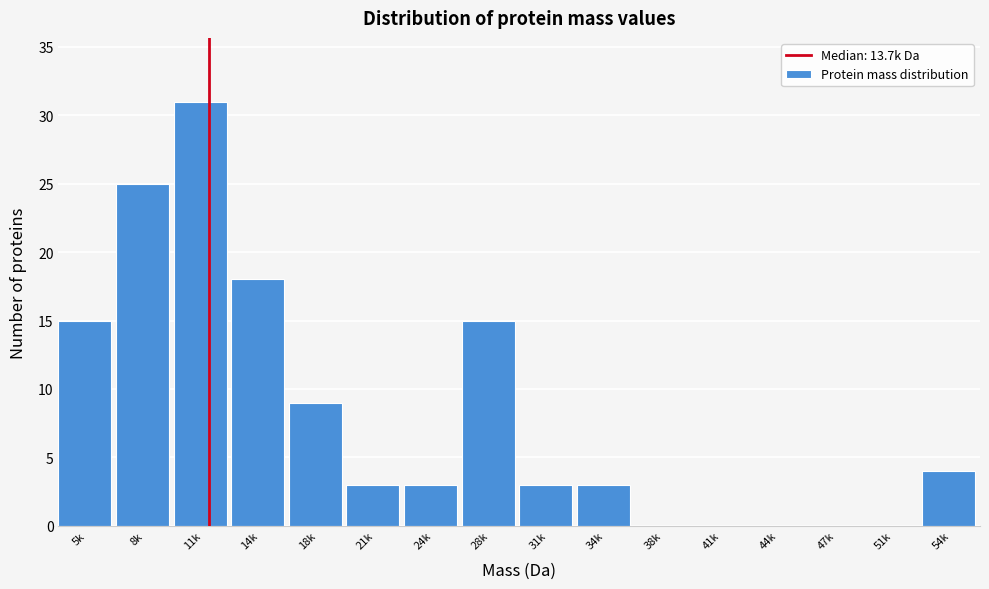

Reading left to right, transcribe all the data shown in this chart.

5k=15	8k=25	11k=31	14k=18	18k=9	21k=3	24k=3	28k=15	31k=3	34k=3	38k=0	41k=0	44k=0	47k=0	51k=0	54k=4